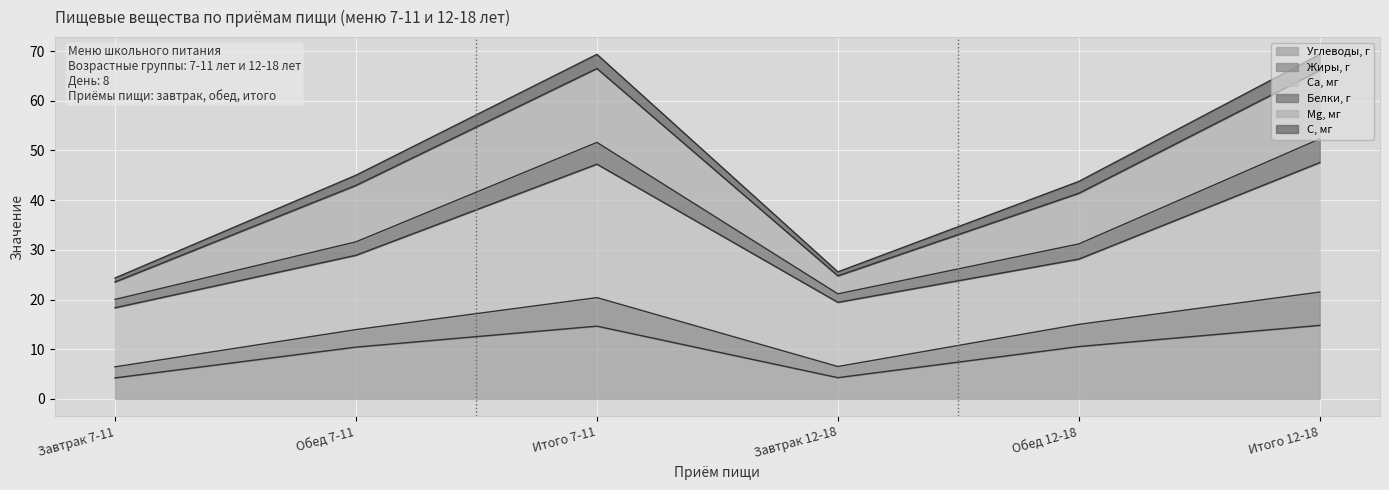

True or false: Белки, г has more than 0 interior local peaks.

True